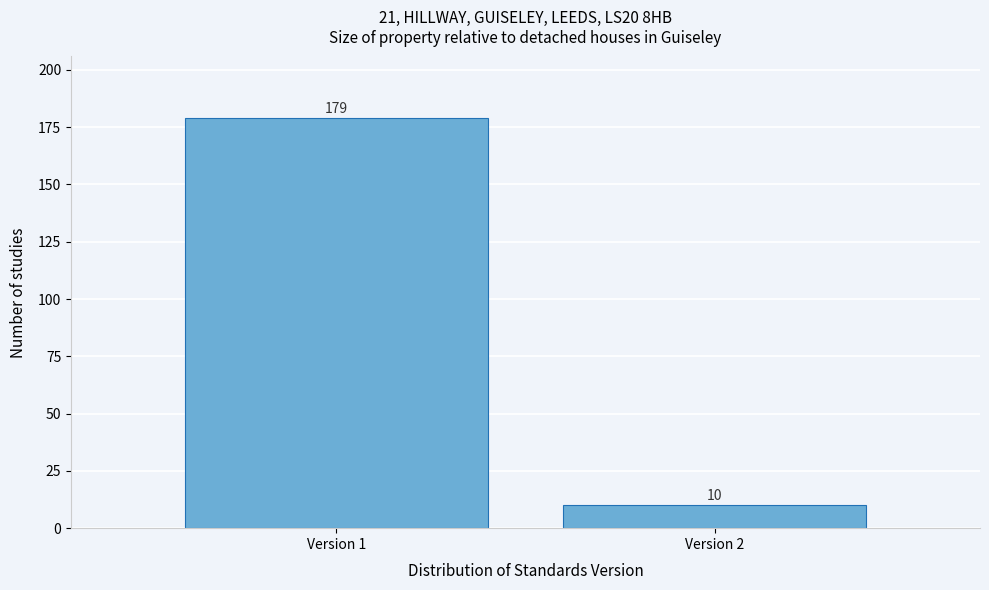

Reading left to right, transcribe all the data shown in this chart.

Version 1=179	Version 2=10